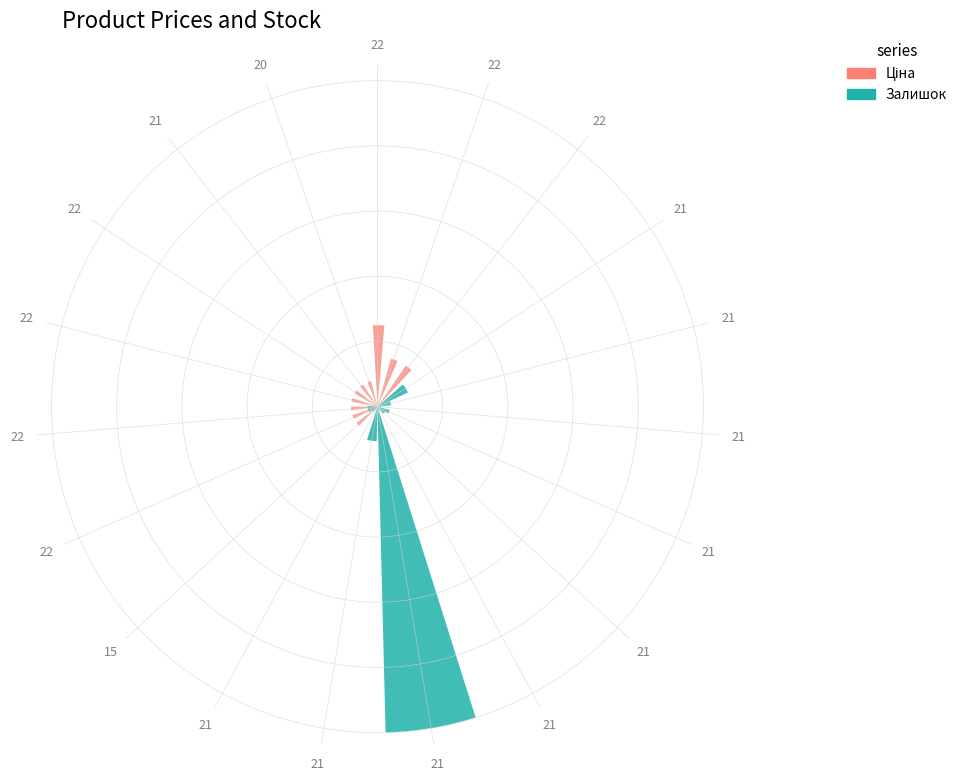

Does the chart contain stacked bars?

No